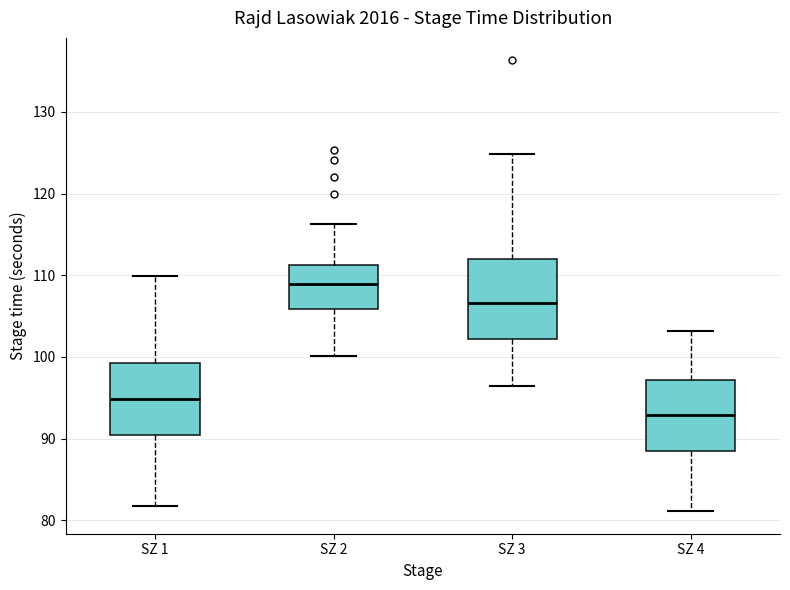

Reading left to right, transcribe this box plot: for each box, give where its median line is, the range the box spans, and where its two whiskers end, as read against the y-axis. The values are not printed on the chart, so give them approximately, as read against the axis.

SZ 1: median 95, box 90 to 99, whiskers 82 to 110
SZ 2: median 109, box 106 to 111, whiskers 100 to 116
SZ 3: median 107, box 102 to 112, whiskers 96 to 125
SZ 4: median 93, box 88 to 97, whiskers 81 to 103